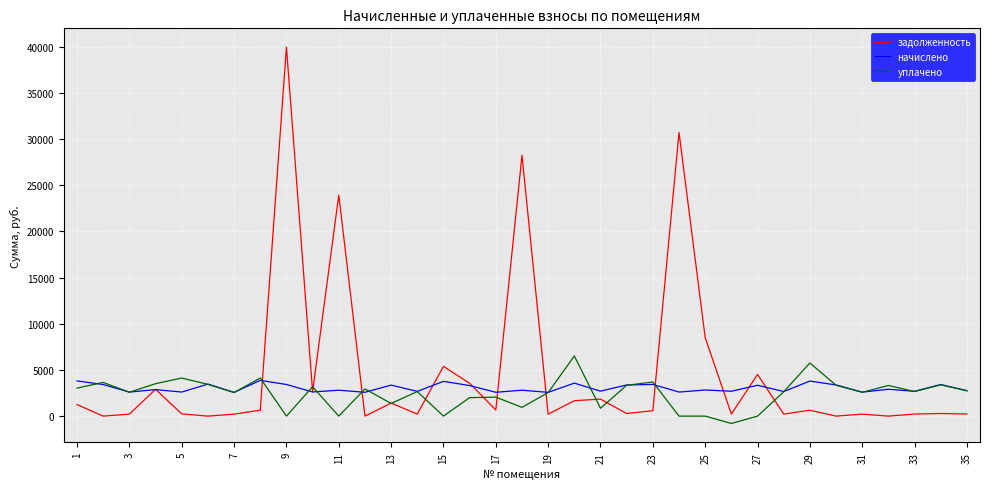

Rank the series by their maximum value, from highest to lowest.

задолженность, уплачено, начислено